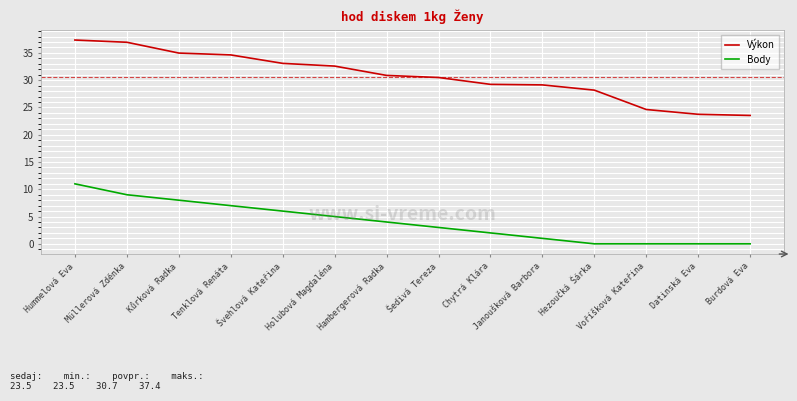

What position from the left is Müllerová Zděnka?

2